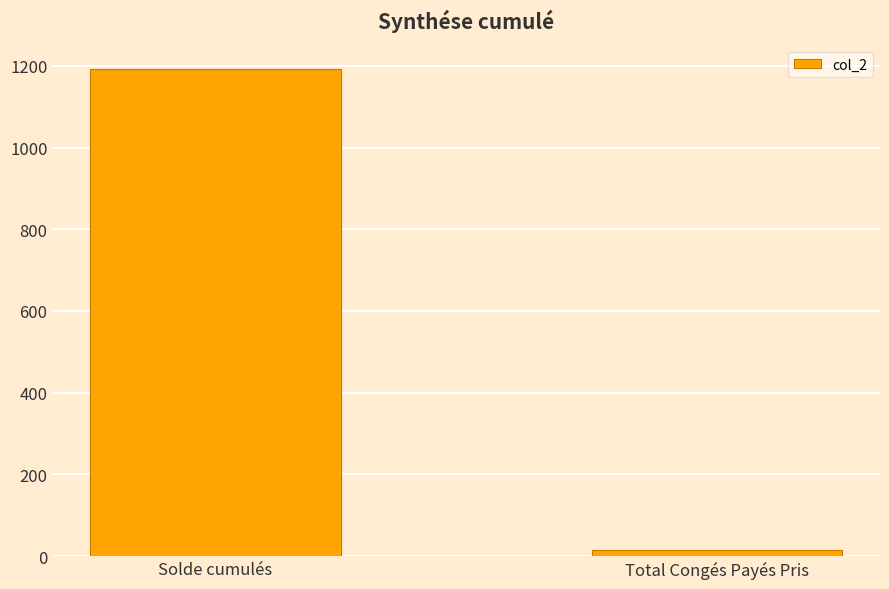

What is the difference between the values at Solde cumulés and Total Congés Payés Pris?

1176.0